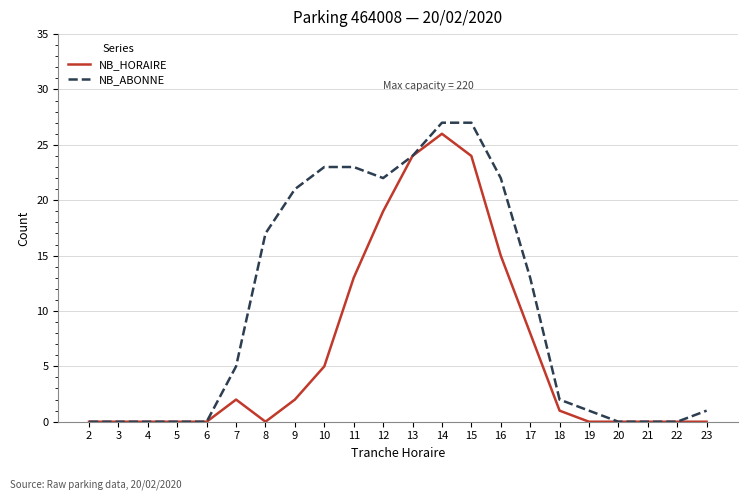

What is the maximum value shown in the chart?

27